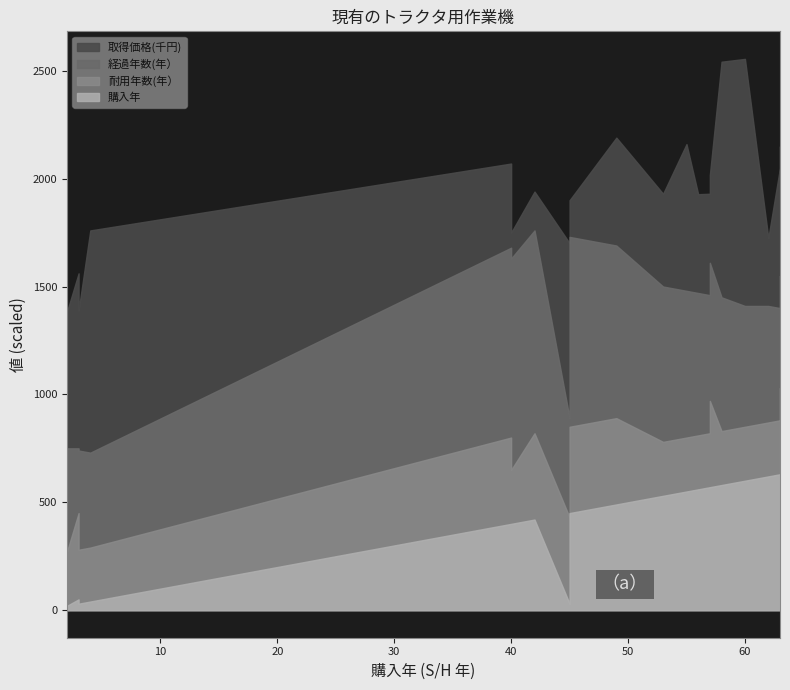

Reading left to right, transcribe all the data shown in this chart.

取得価格(千円): 40=390000	45=811125	49=500000	57=470000	55=680000	63=600000	53=430000	42=180000	60=1145000	62=315000	58=1092000	40=120000	45=170000	57=407833	56=458000	63=650000	4=1030000	3=811125	2=632000	3=648900
経過年数(年）: 40=44	45=23	49=40	57=32	55=34	63=26	53=36	42=47	60=28	62=27	58=31	40=49	45=44	57=32	56=33	63=26	4=22	3=15	2=24	3=23
耐用年数(年）: 40=8	45=8	49=8	57=5	55=5	63=8	53=5	42=8	60=5	62=5	58=5	40=5	45=8	57=8	56=5	63=5	4=5	3=8	2=5	3=5
購入年: 40=40	45=3	49=49	57=57	55=55	63=63	53=53	42=42	60=60	62=62	58=58	40=40	45=45	57=57	56=56	63=63	4=4	3=5	2=2	3=3